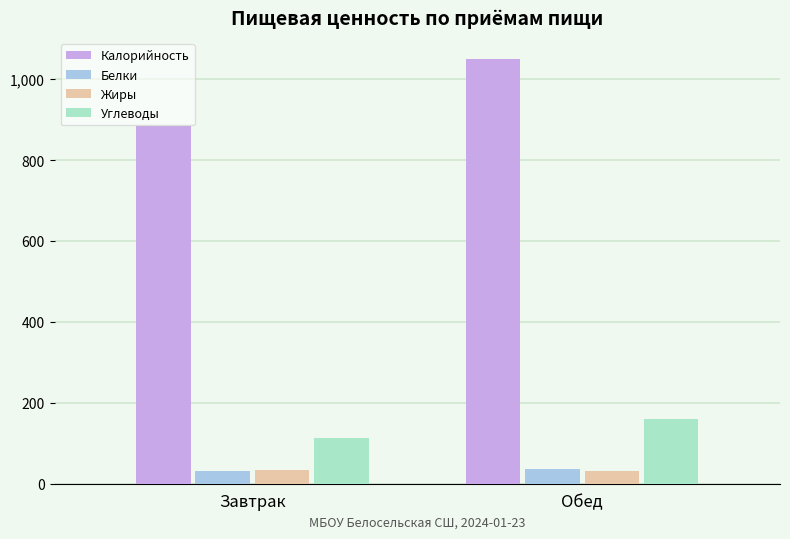

At which category does the chart reach its peak across all series?

Обед